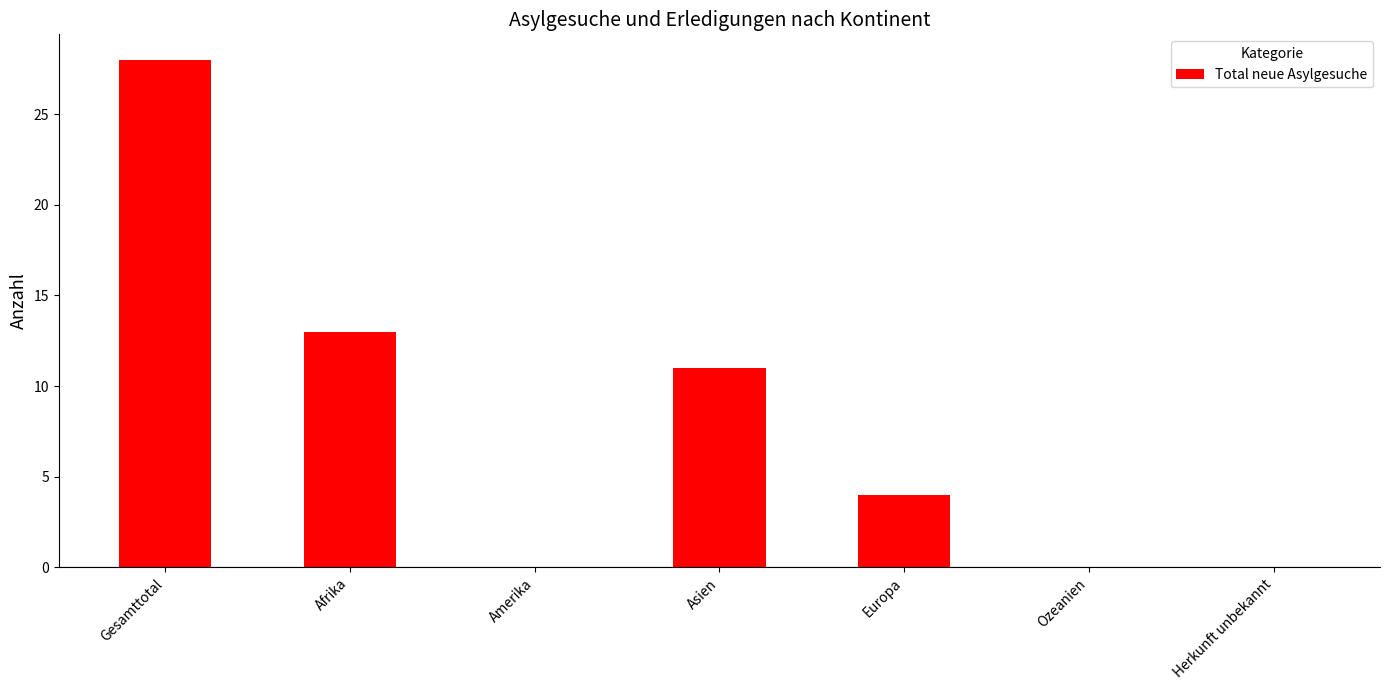

Which has a higher value, Afrika or Europa?

Afrika